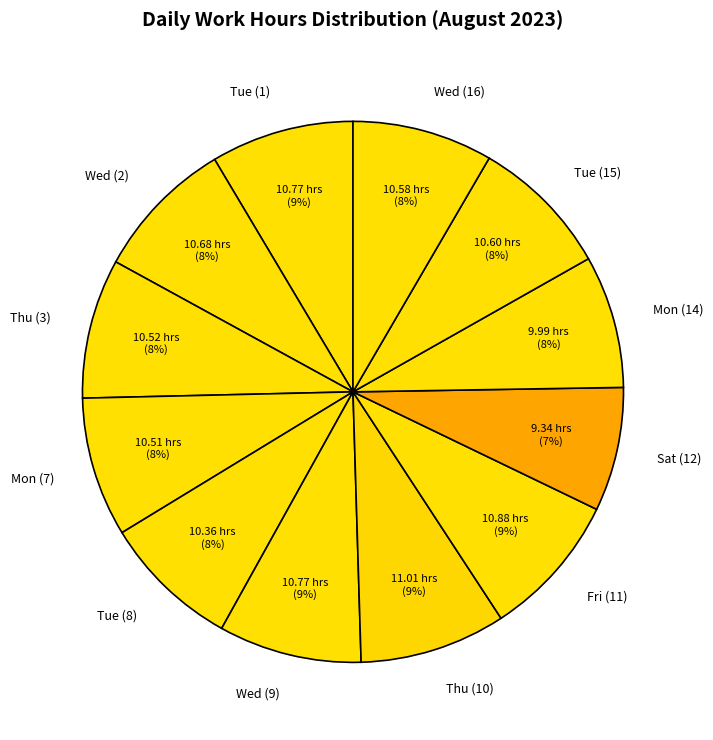

To the nearest percent, what is the average slice percentage?

8%